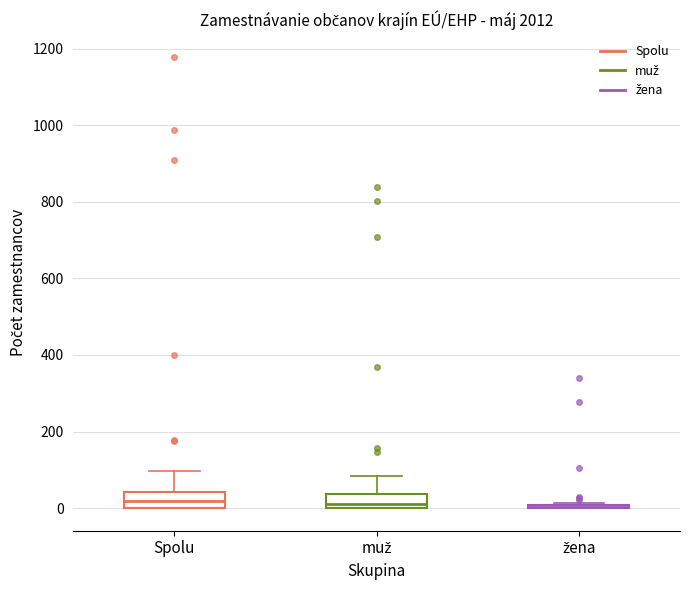

Reading left to right, read every box against the y-axis: the position of its median line, the range the box covers, and the ends of its whiskers. The values are not printed on the chart, so give them approximately, as read against the axis.

Spolu: median 20, box 0 to 40, whiskers 0 to 100
muž: median 20, box 0 to 40, whiskers 0 to 80
žena: box collapsed to a line at 0, whiskers 0 to 20